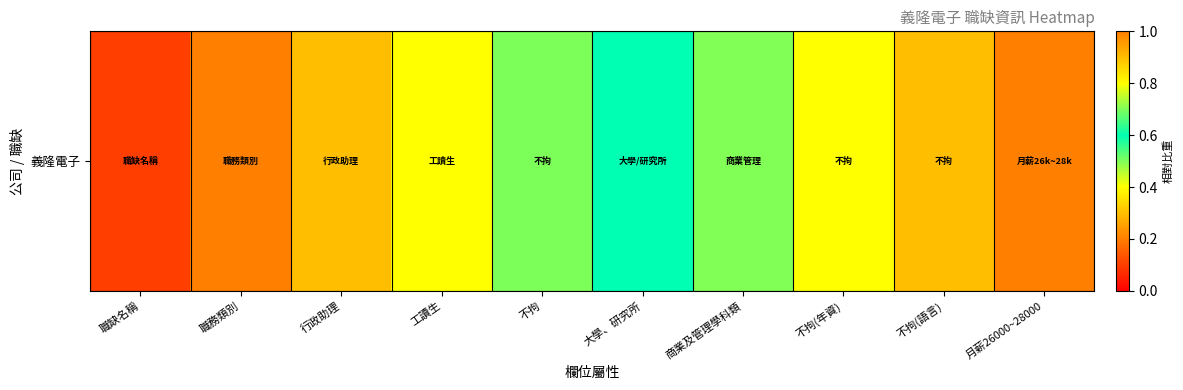

Which category has the highest value across all series?

月薪26000~28000